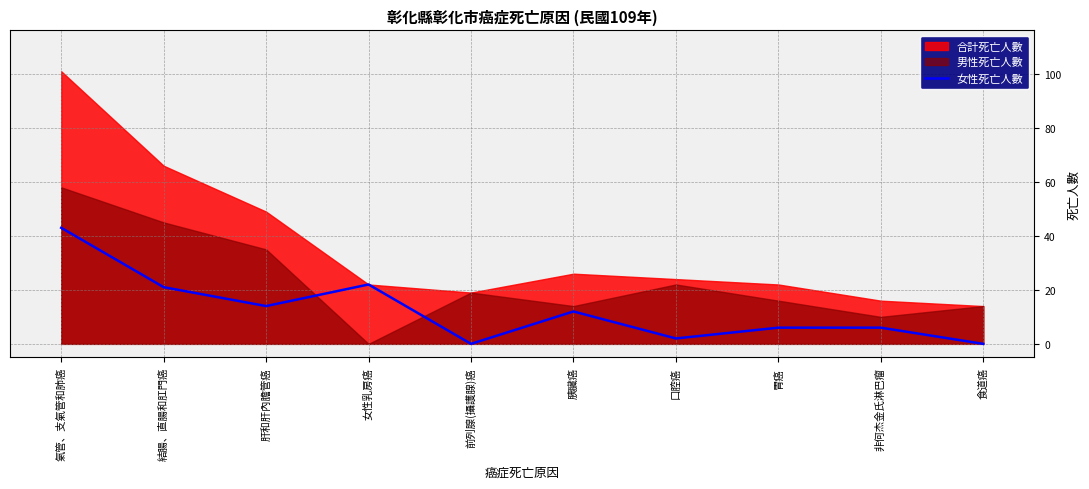

Which has a higher value, 胰臟癌 or 食道癌?

胰臟癌